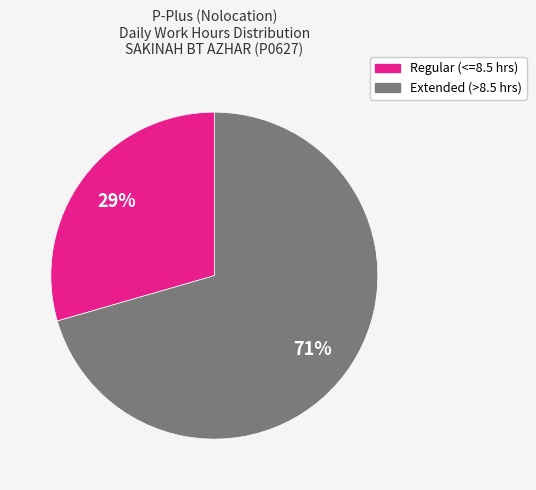

To the nearest percent, what is the average slice percentage?

50%